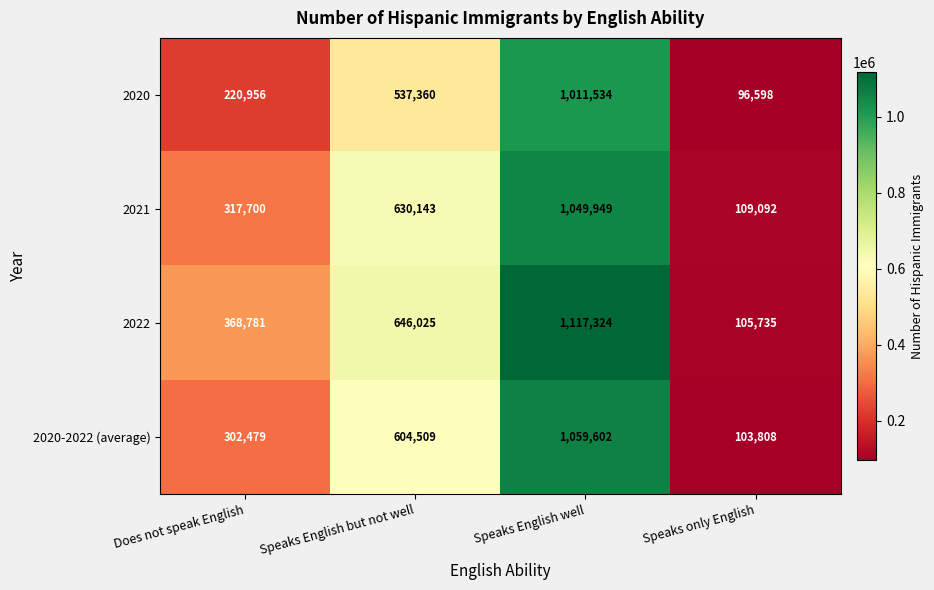

What is the total value across all series at Speaks English well?

4238409